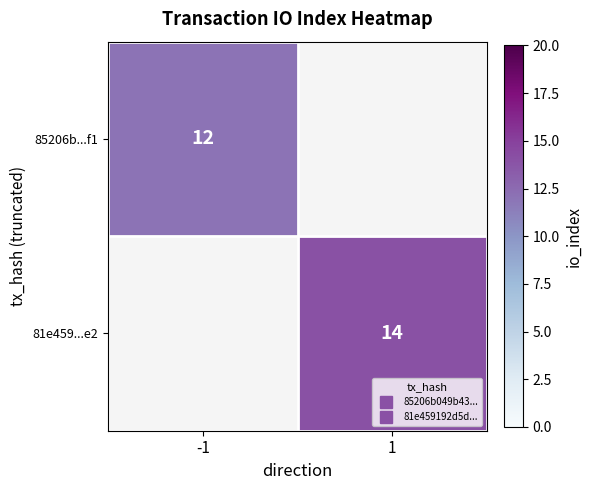

List the series in order of their overall mean, lowest first.

85206b...f1, 81e459...e2